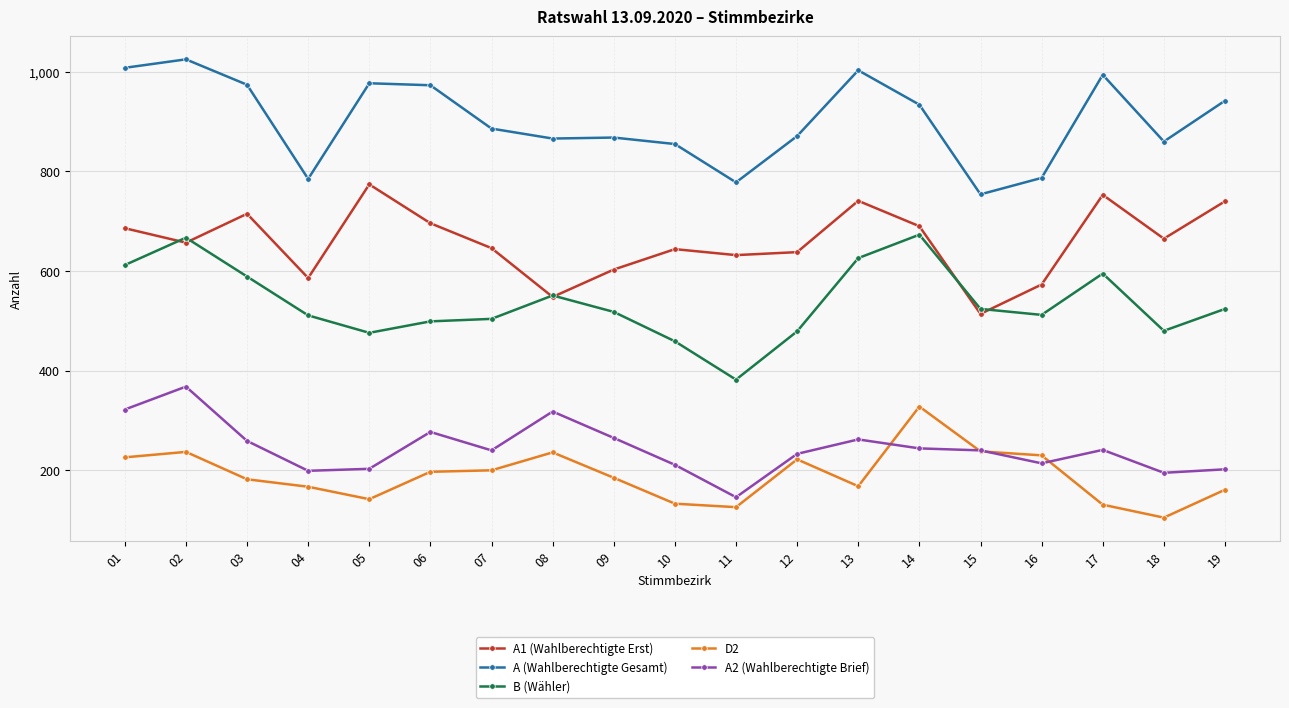

True or false: A2 (Wahlberechtigte Brief) has more than 2 points higher than both neighbors.

True